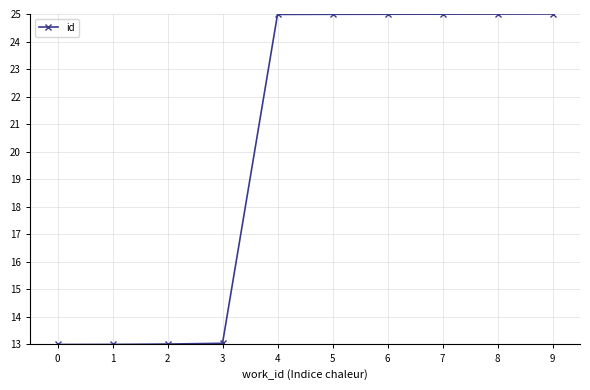

How many categories are shown in the chart?

10